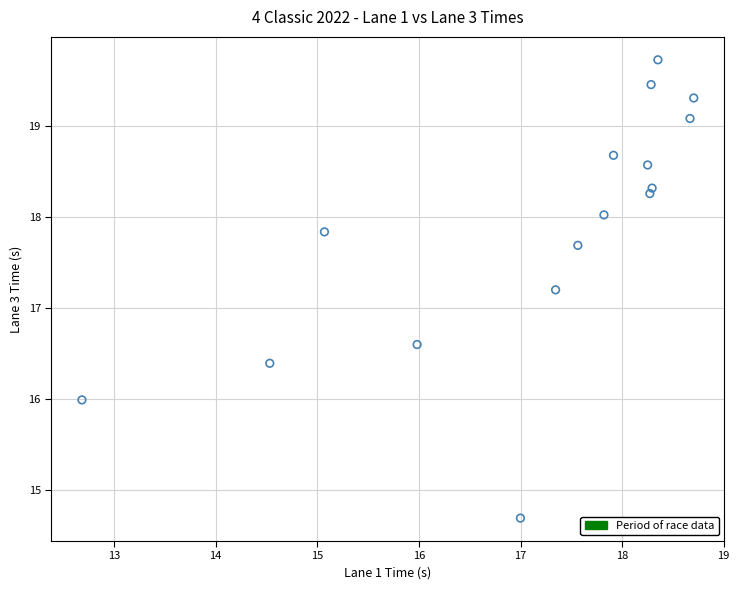

What is the range of Y values (max minus min)?

5.0